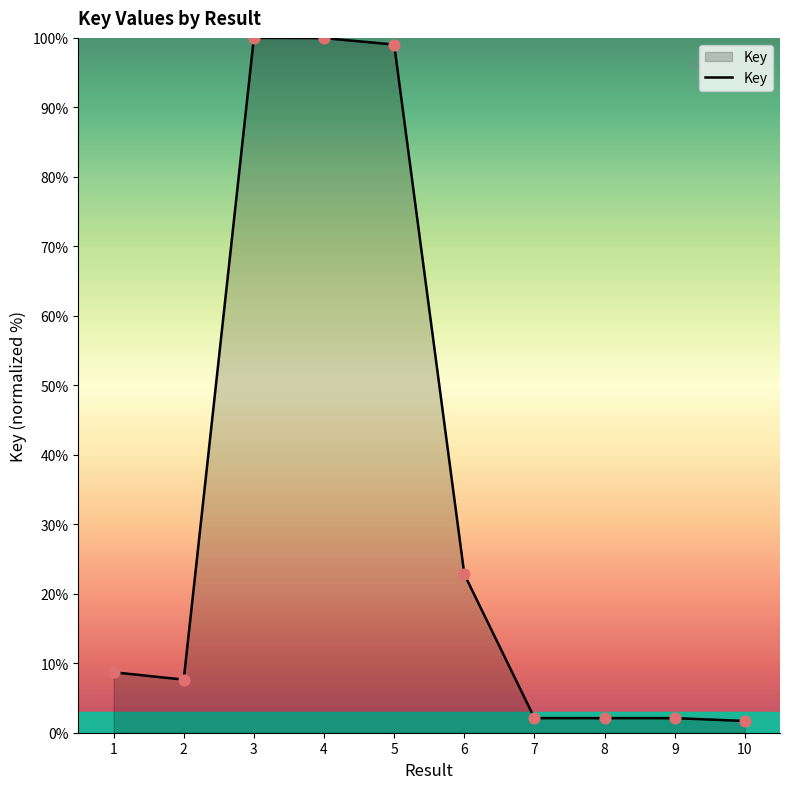

Which has a higher value, 2 or 9?

2